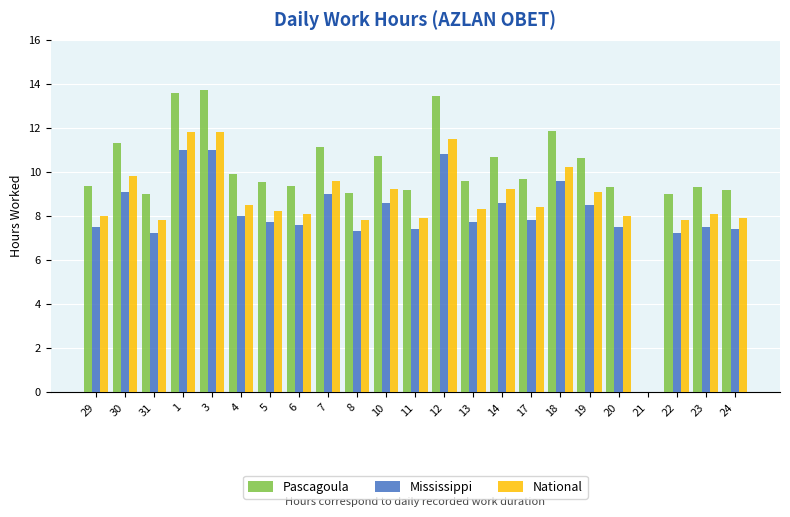

How many distinct data groups are displayed?

3